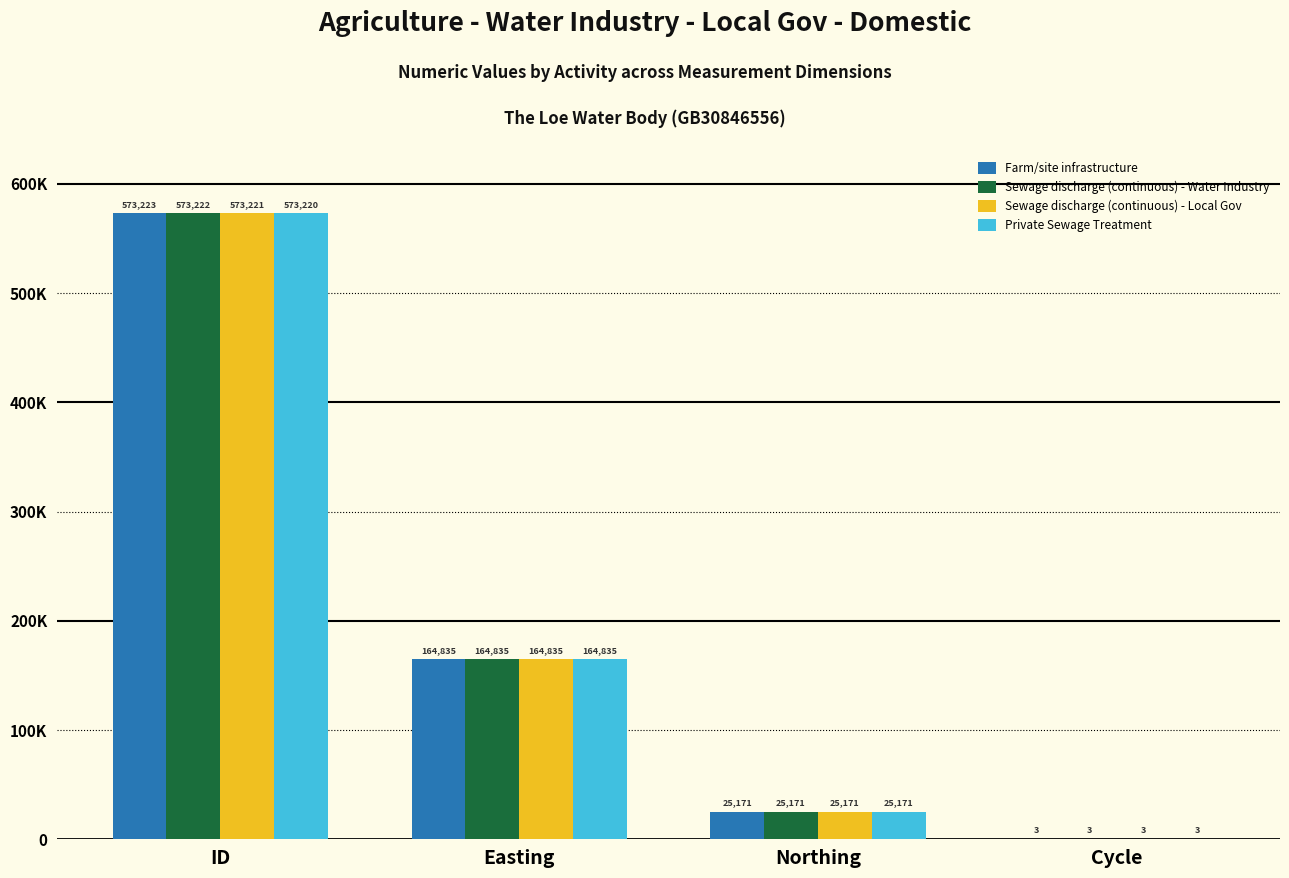

Are the bars grouped side by side (vs. stacked)?

Yes